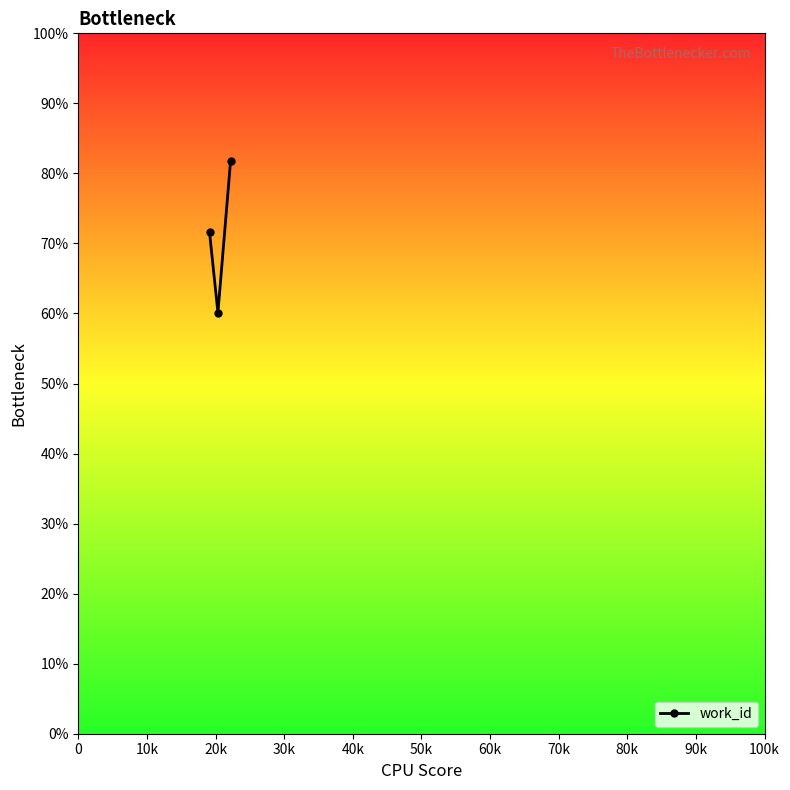

What is the minimum value shown in the chart?

60.1